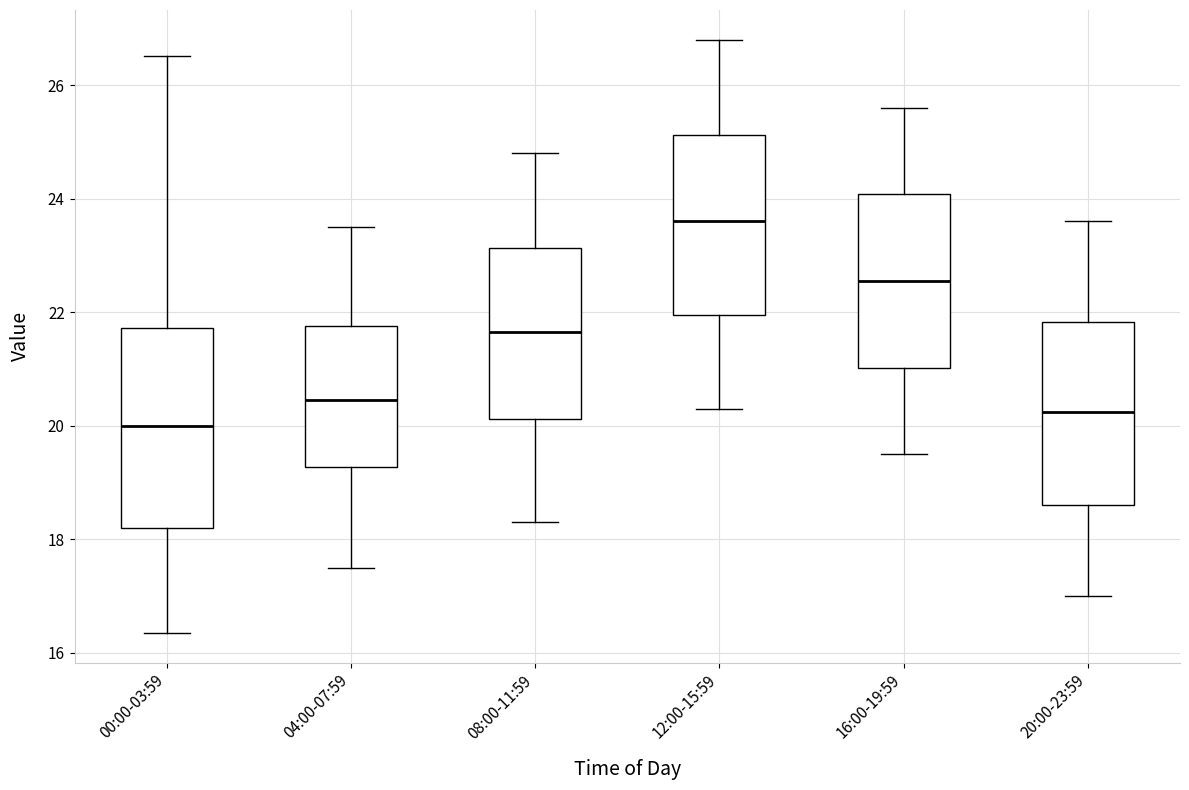

Where does the lower whisker of the box for 00:00-03:59 end on the y-axis? The values are not printed on the chart, so give them approximately, as read against the axis.

16.4